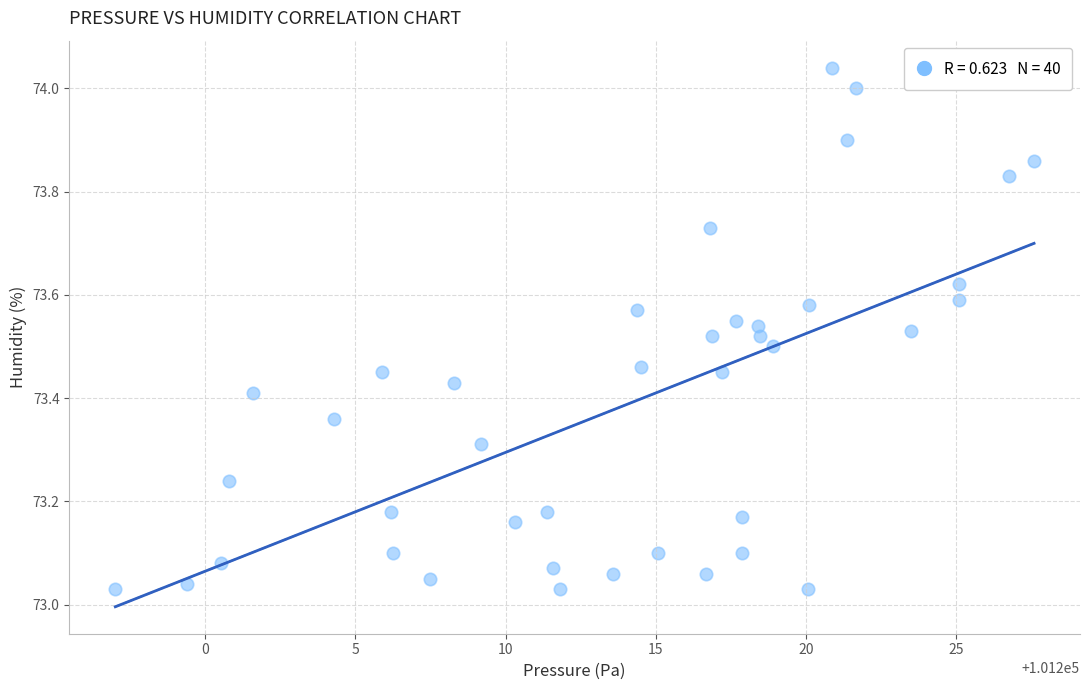

What is the range of Y values (max minus min)?

1.0